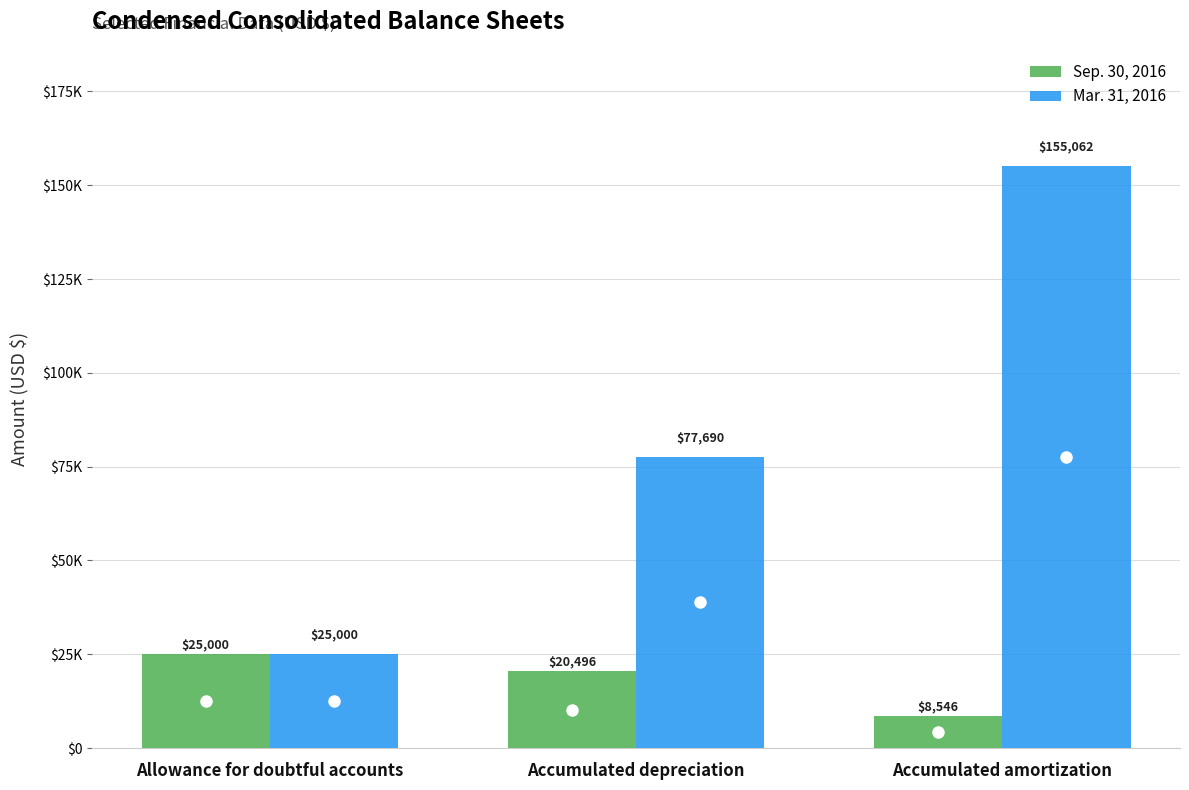

Does the chart contain any negative values?

No